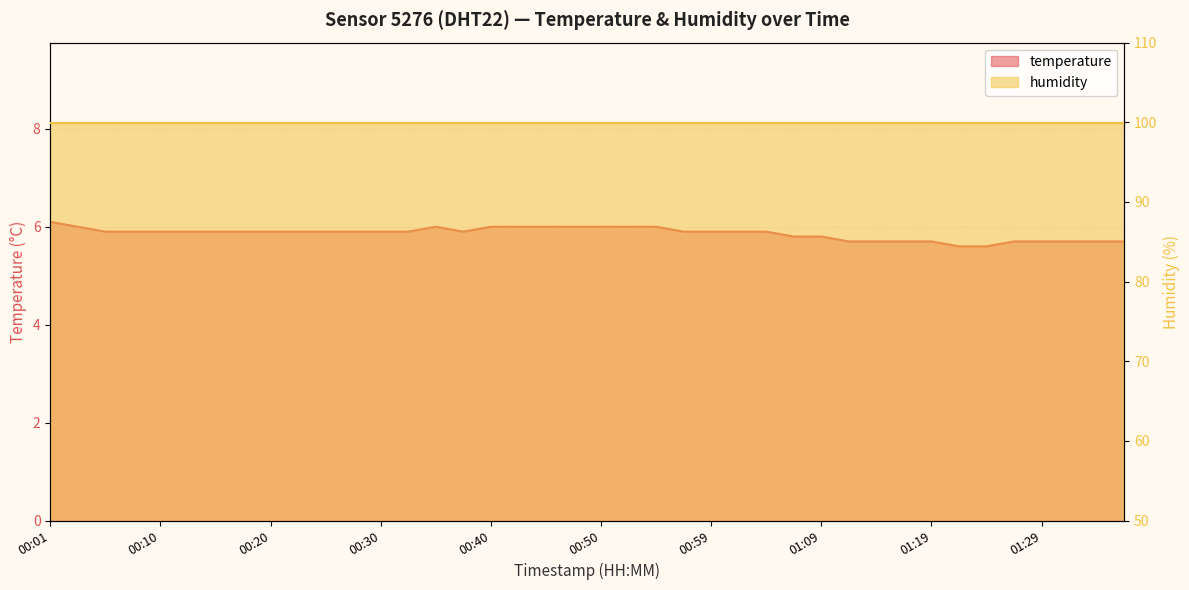

What is the change in value from 00:01 to 00:15?

-0.2